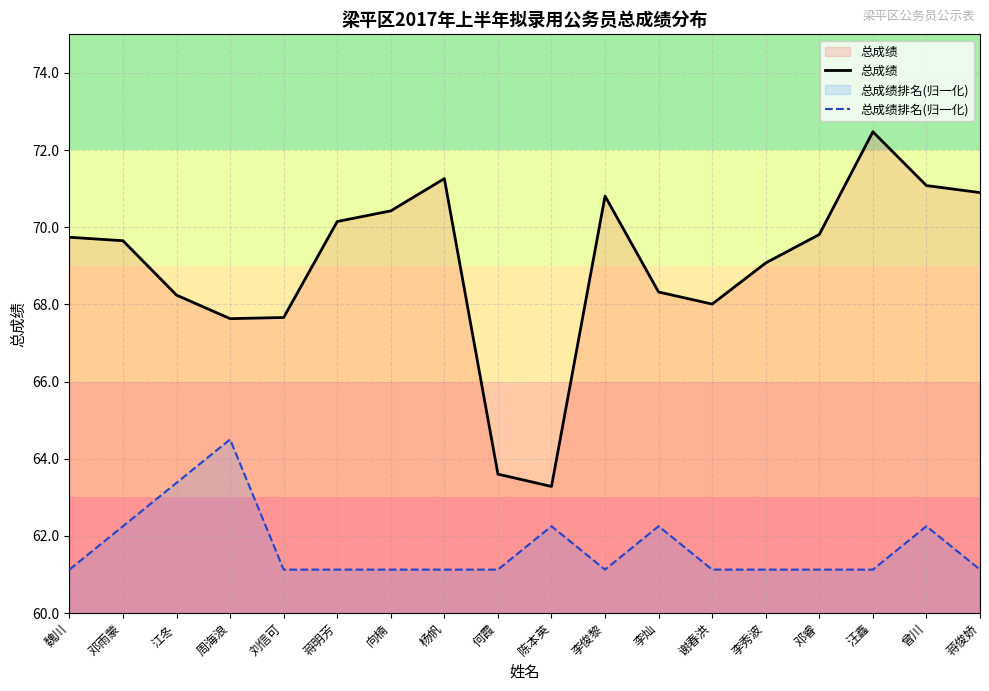

The value of 总成绩排名(归一化) at 杨帆 is 16.7. True or false?

False